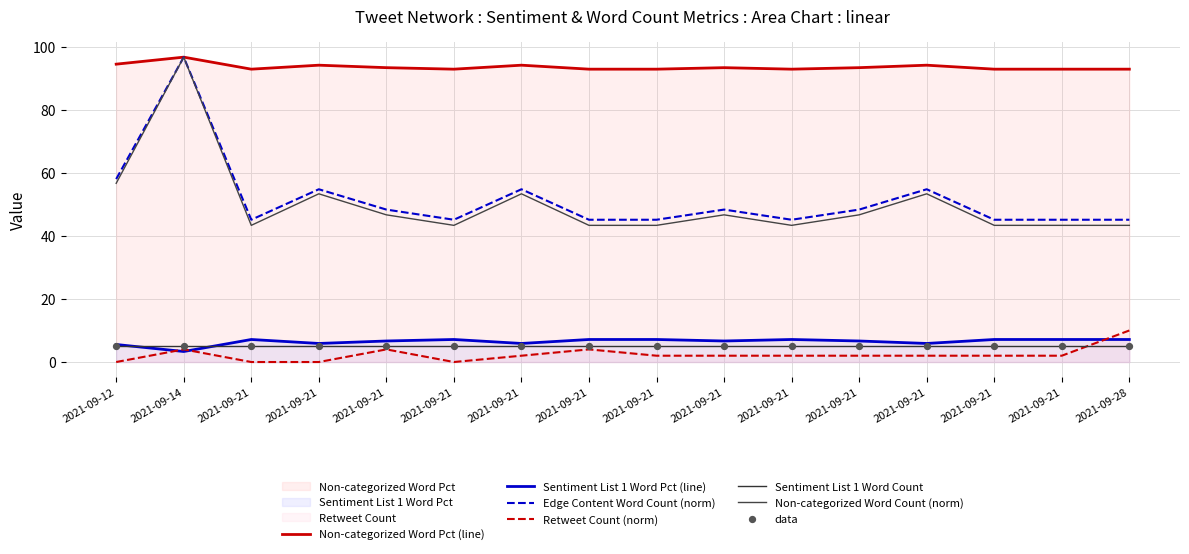

Which series contains the highest Y value?

Sentiment List 1 Word Pct